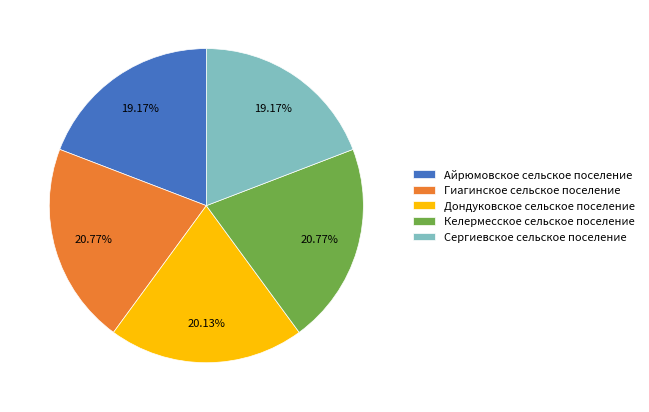

Is Гиагинское сельское поселение the majority of the pie?

No